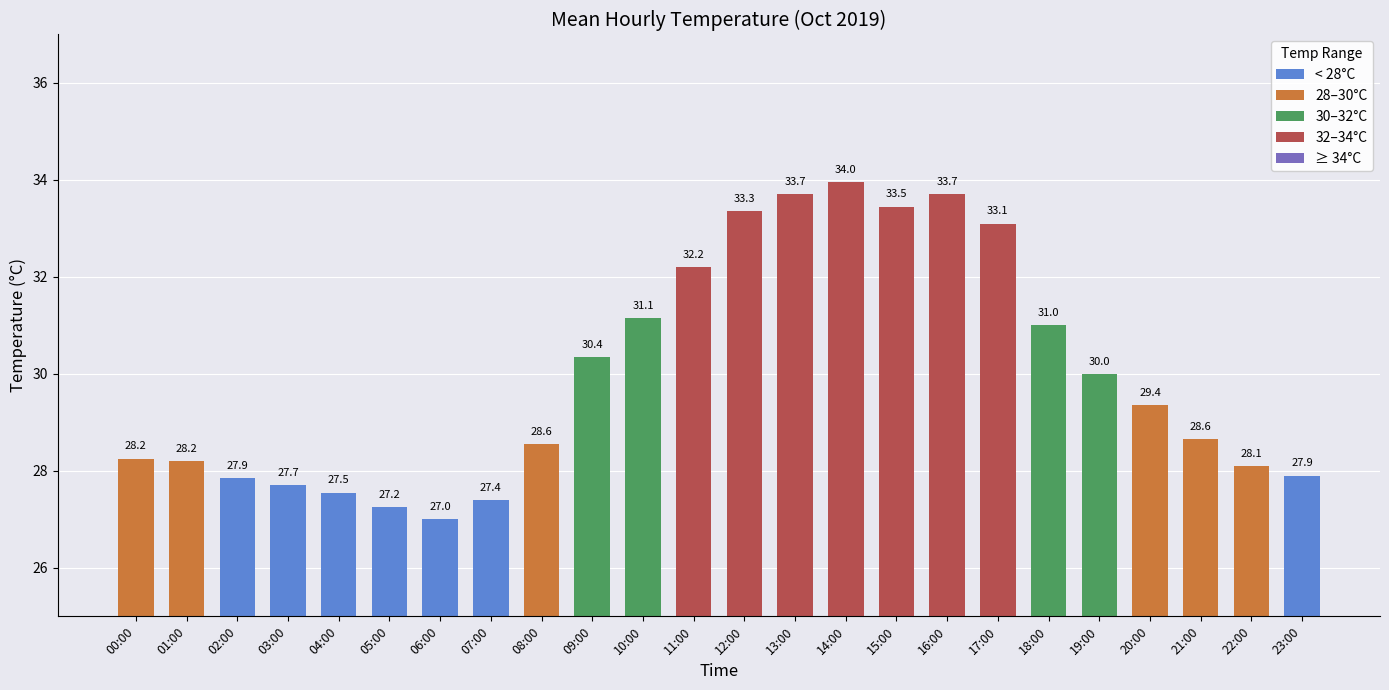

At which label does the data first exceed 29?

09:00